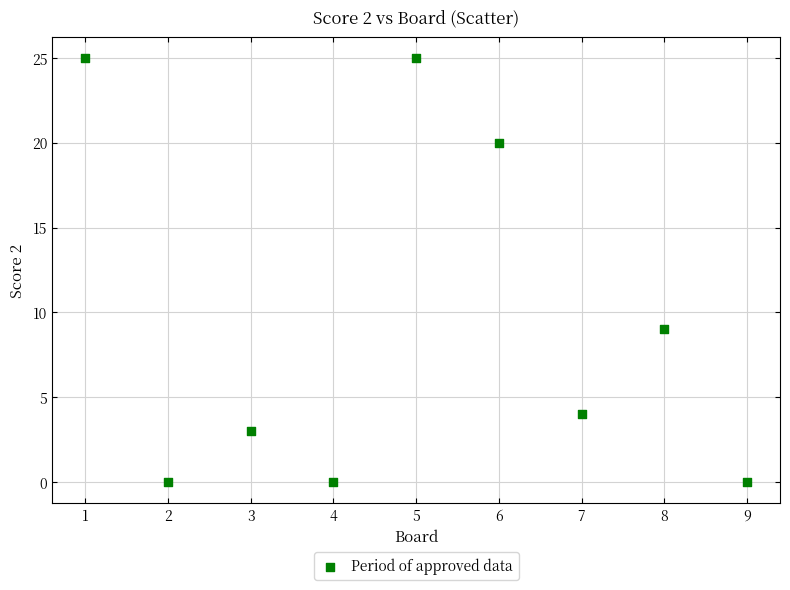

What is the range of Y values (max minus min)?

25